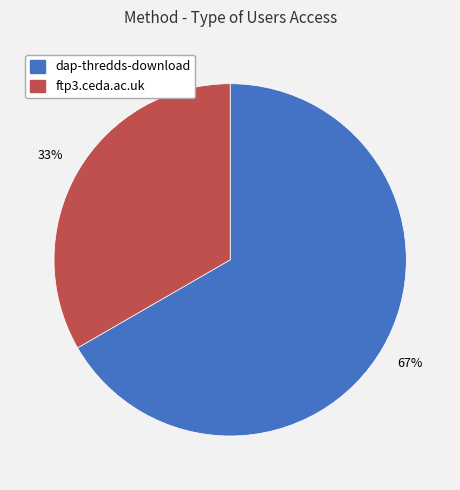

Is it true that dap-thredds-download is 54% of the pie?

False